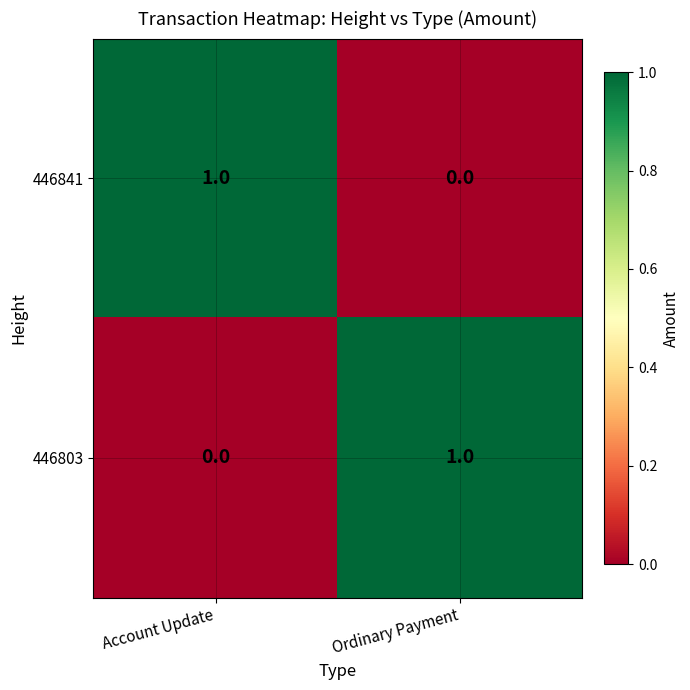

How many data points in 446803 are less than 1?

1